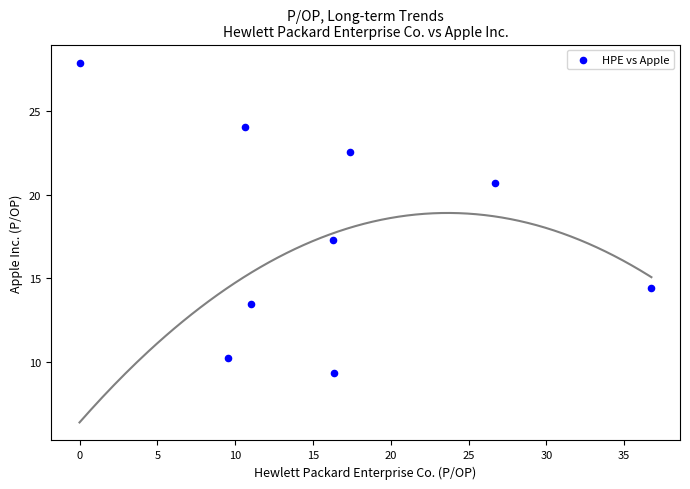

What is the range of X values (max minus min)?

36.8